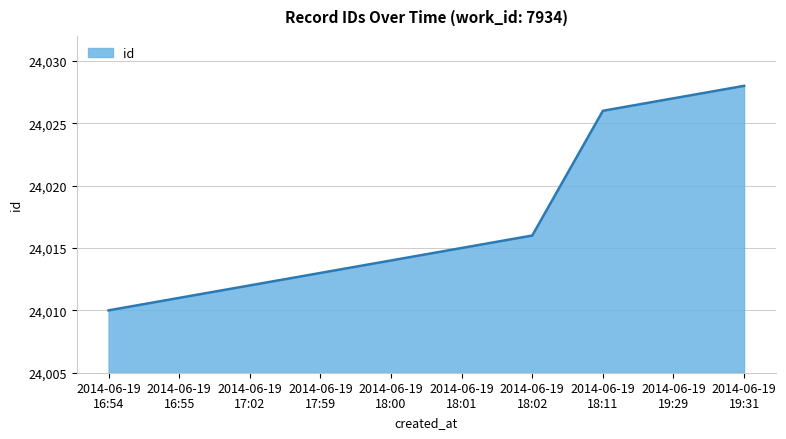

What is the smallest value displayed?

24010